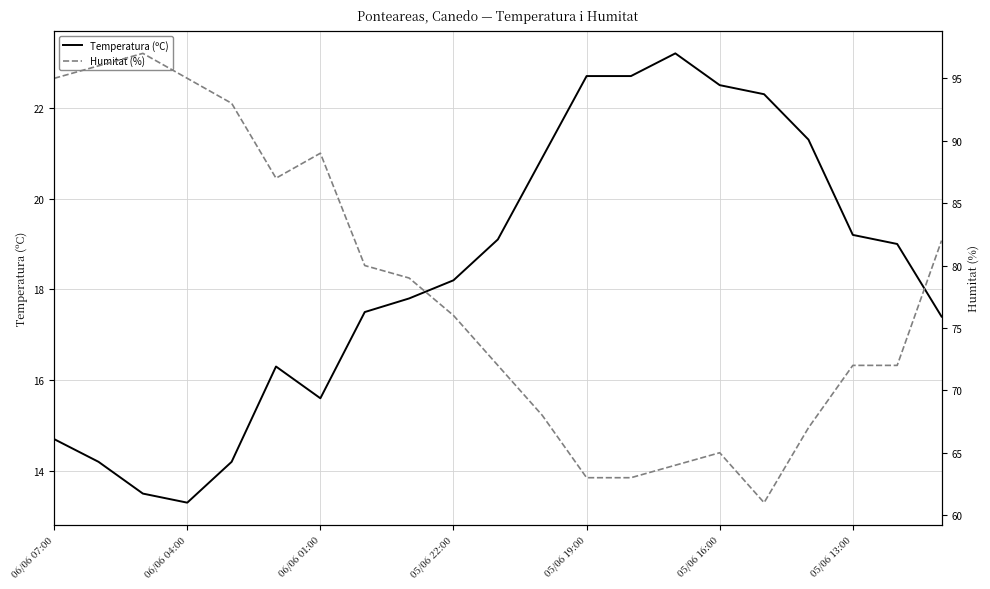

True or false: Temperatura (ºC) has a value of 40.6 at 05/06 19:00.

False